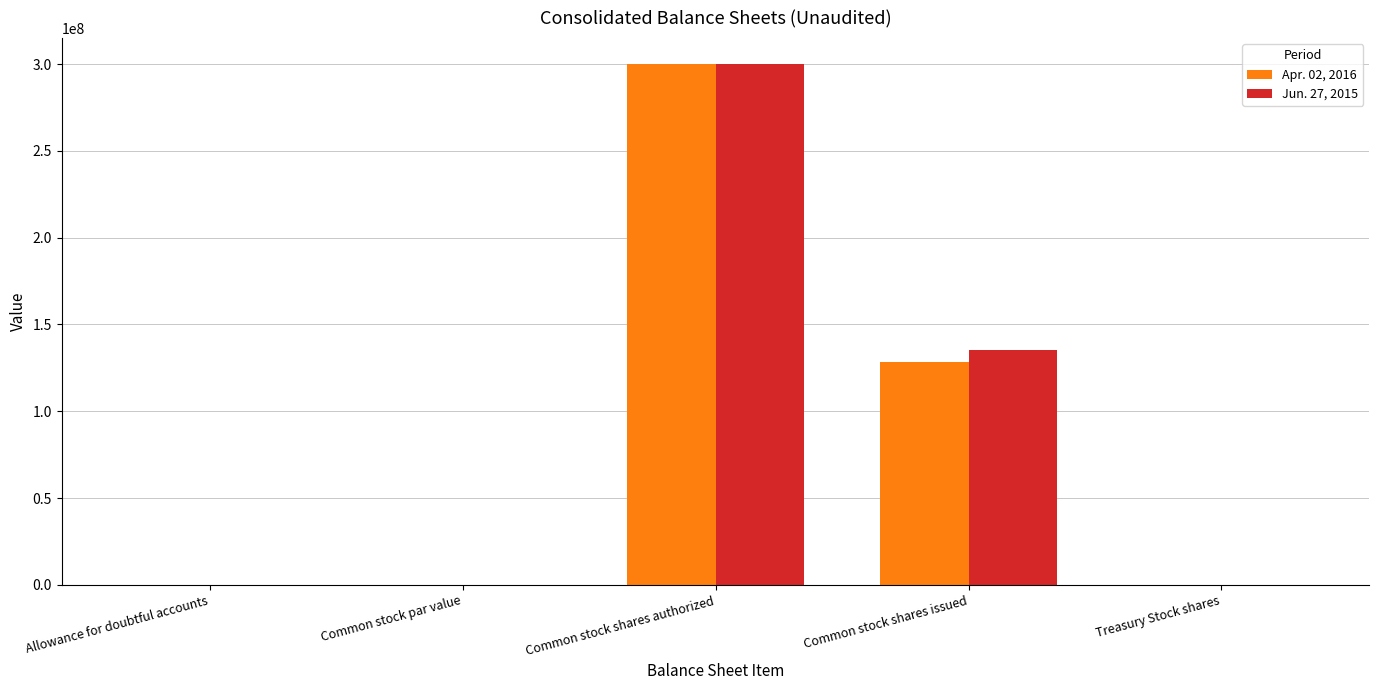

At which category is the sum across all series the highest?

Common stock shares authorized